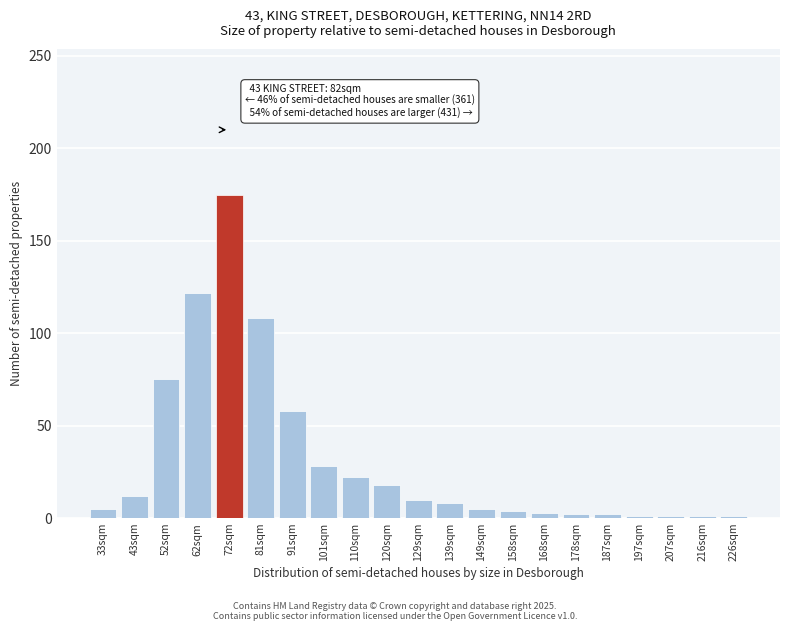

What is the label of the 2nd bar from the right?

216sqm